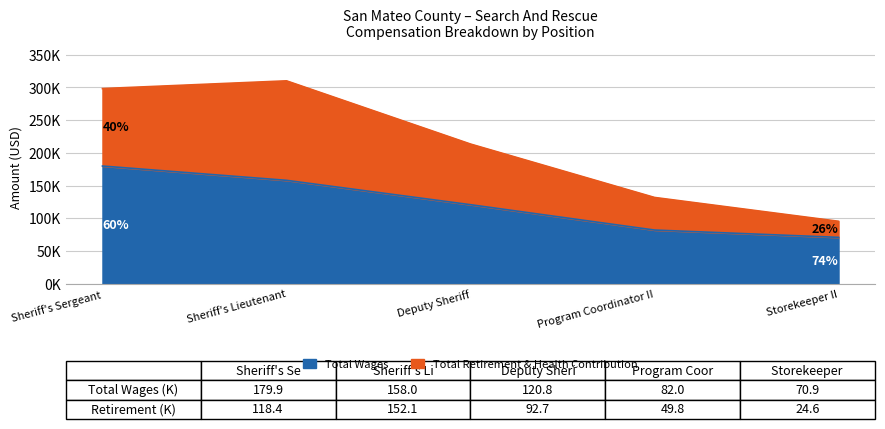

True or false: Total Wages and Total Retirement & Health Contribution cross at least once.

False